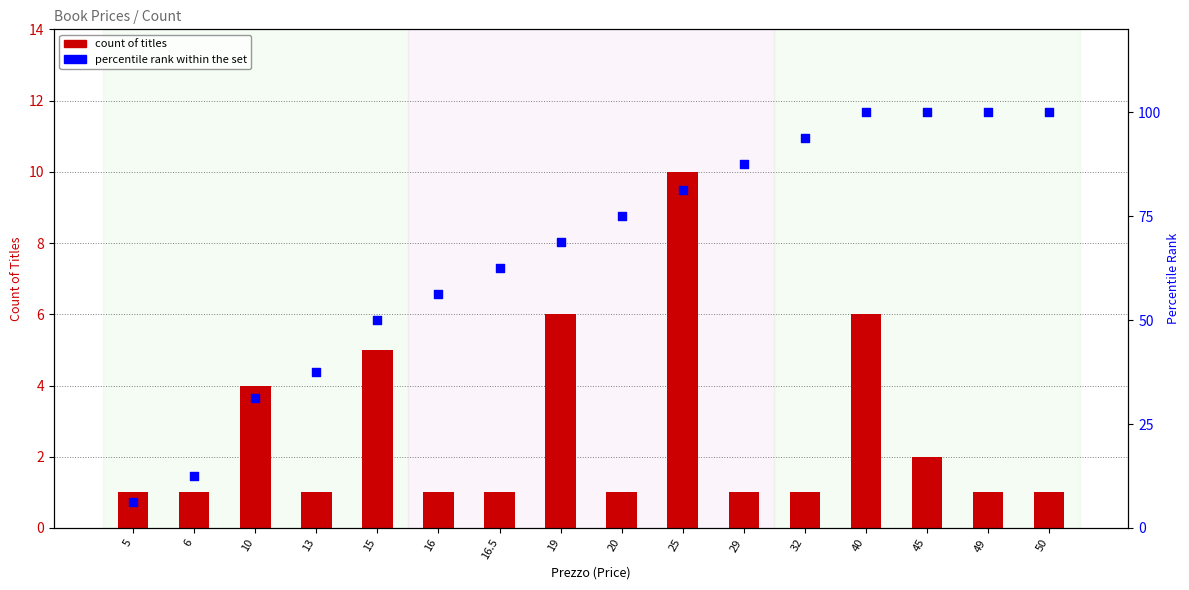

Which series has the widest spread of Y values?

percentile rank within the set